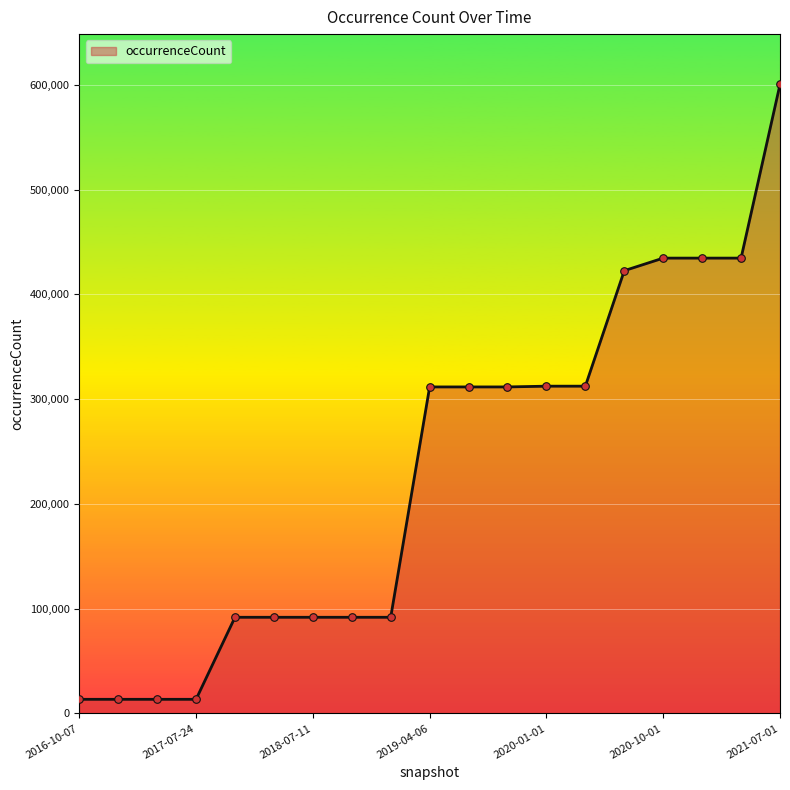

What is the difference between the maximum and minimum values?

586825